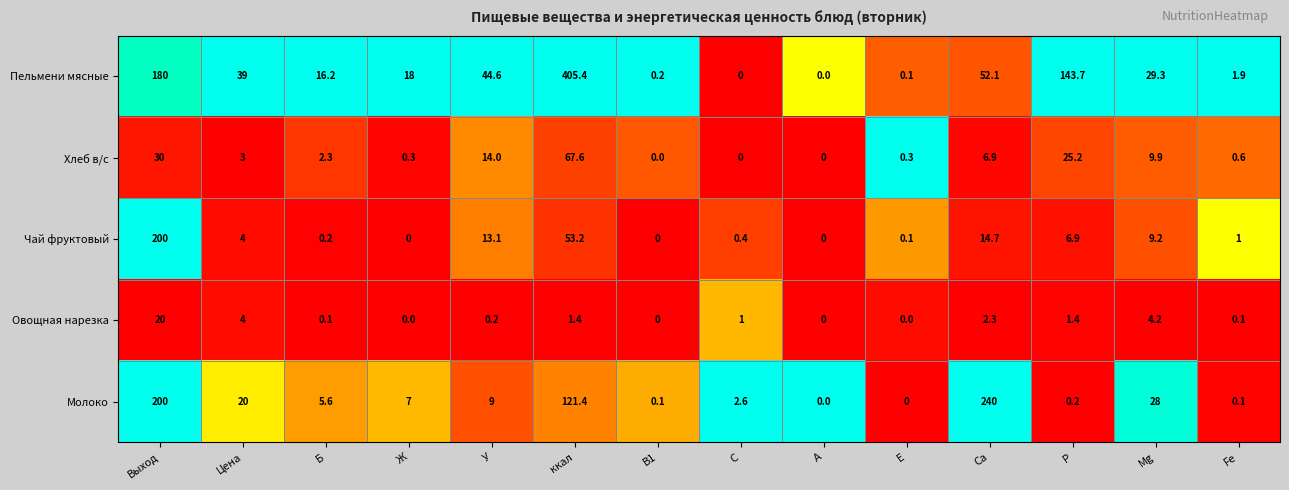

How many data points in Пельмени мясные are above 29?

7